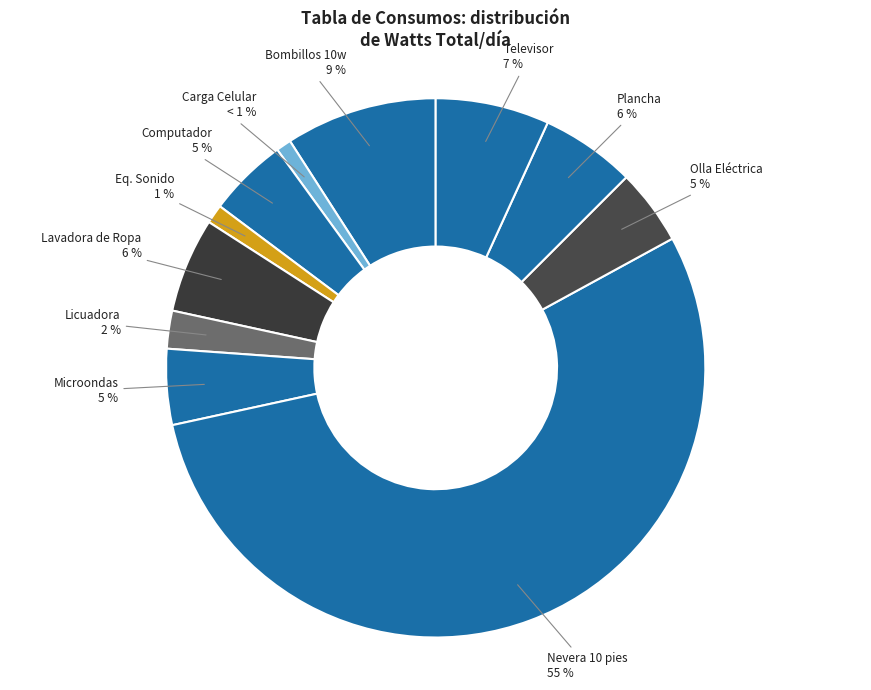

Is it true that Computador is 5% of the pie?

True